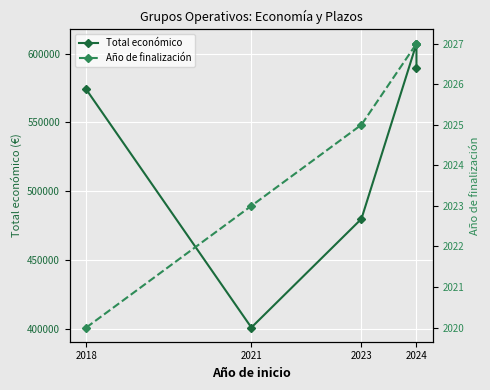

The Año de finalización series shows 2025 at 2023. True or false?

True